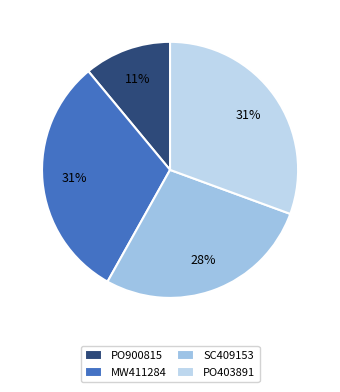

Rank the categories by value from highest to lowest.

MW411284, PO403891, SC409153, PO900815